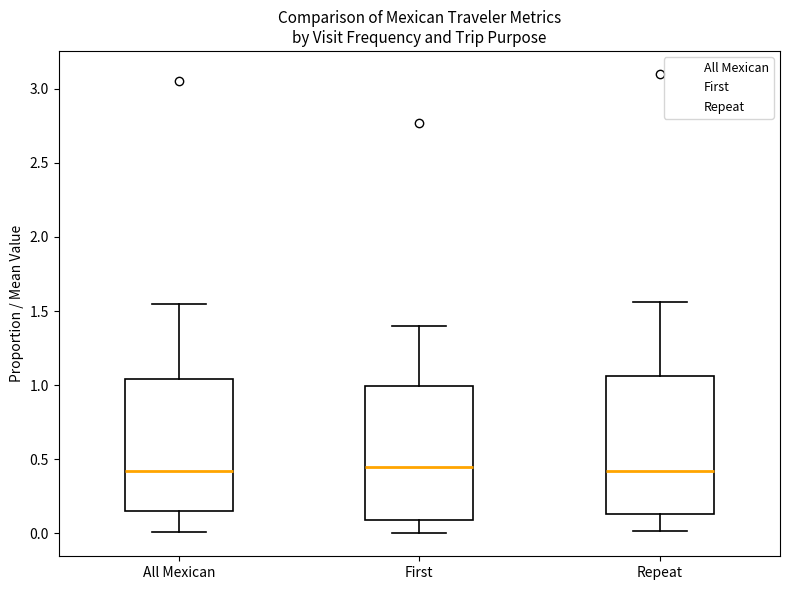

Where does the lower whisker of the box for First end on the y-axis? The values are not printed on the chart, so give them approximately, as read against the axis.

0.00